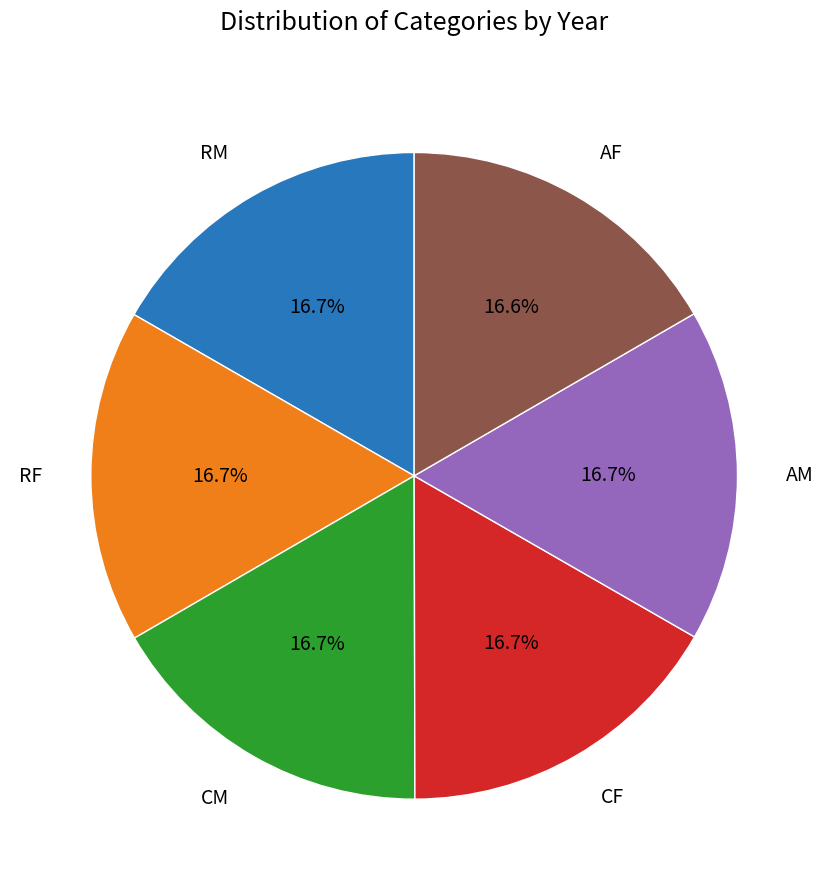

Is there a majority slice in this chart?

No